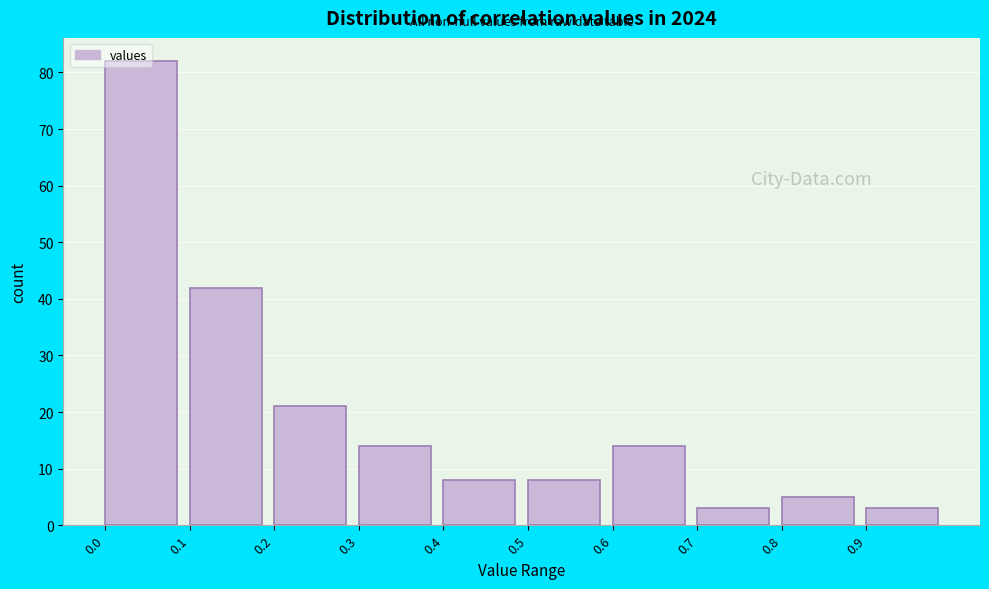

What is the height of the bar covering 0.5 to 0.6 on the x-axis? The values are not printed on the chart, so give them approximately, as read against the axis.

8